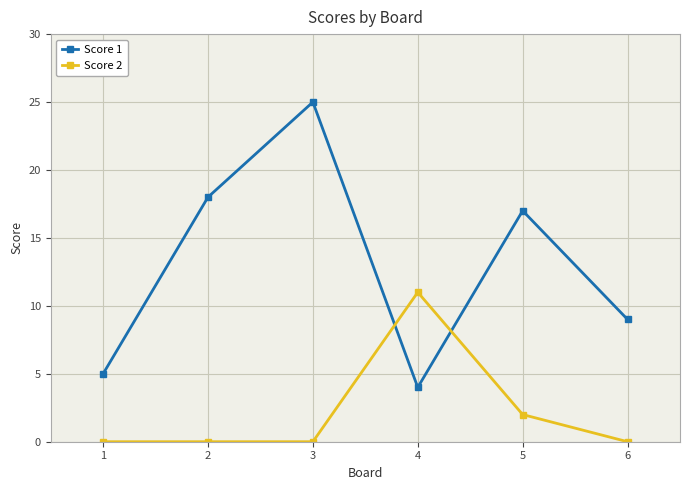

Does the chart have visible grid lines?

Yes